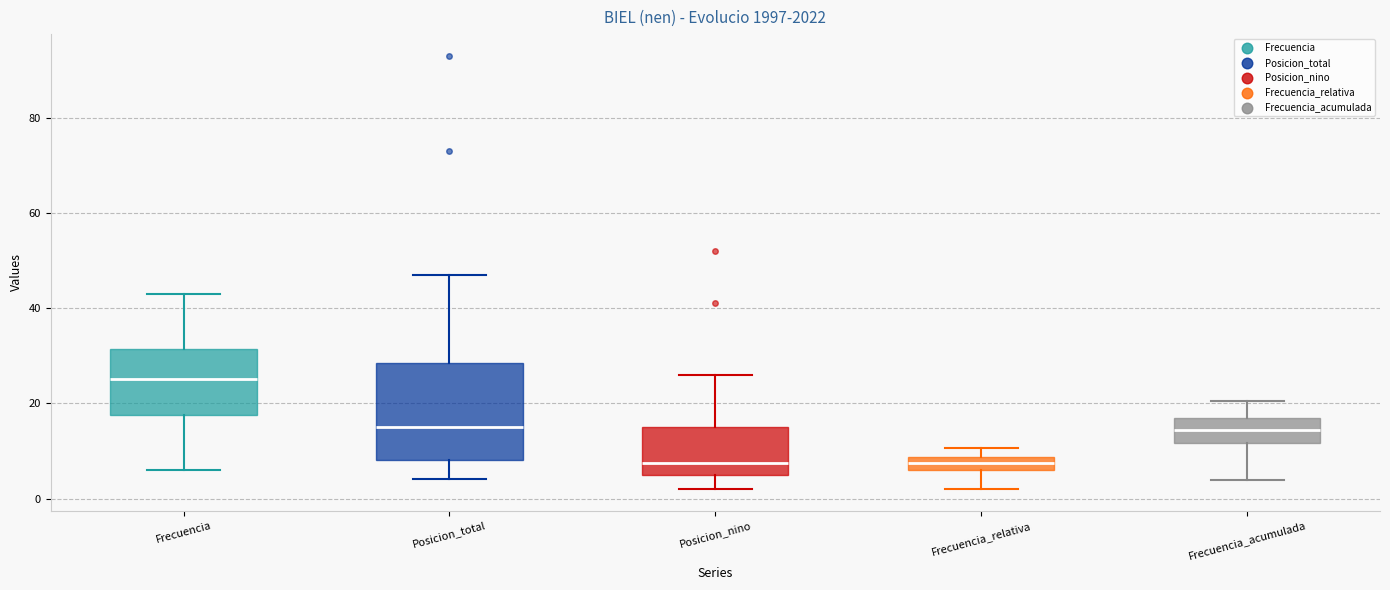

Which box has the highest median line?

Frecuencia